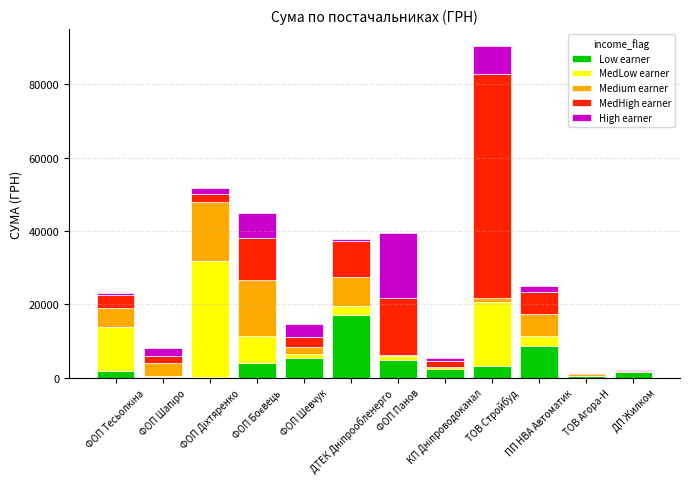

What is the maximum value for Low earner?

16995.9